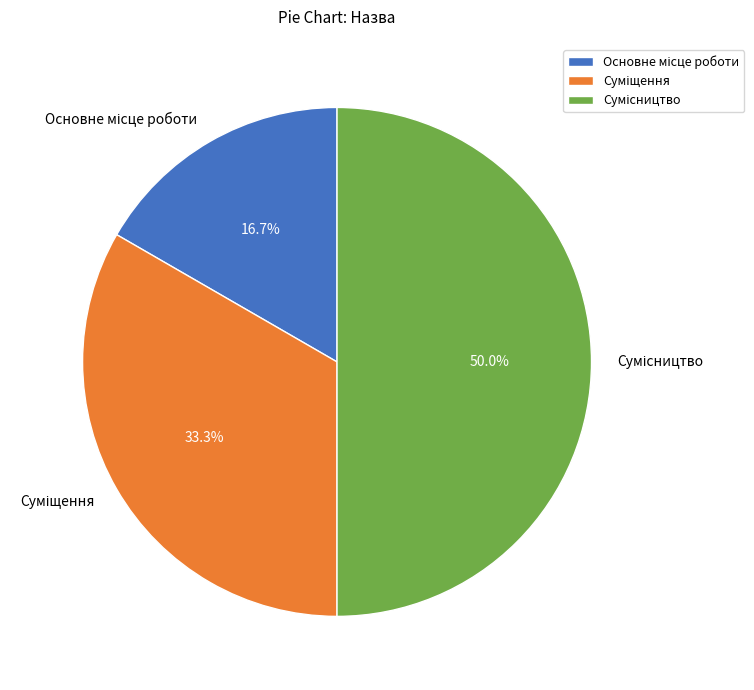

To the nearest percent, what is the difference between the largest and smallest slice percentages?

33%